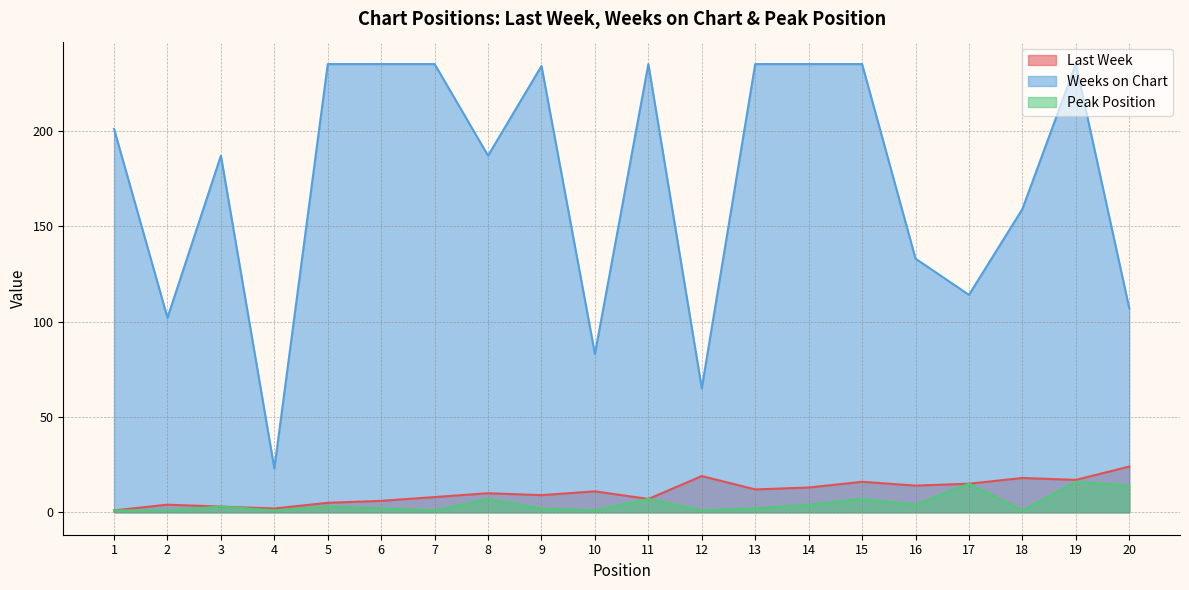

The value of Weeks on Chart at 16 is 209. True or false?

False